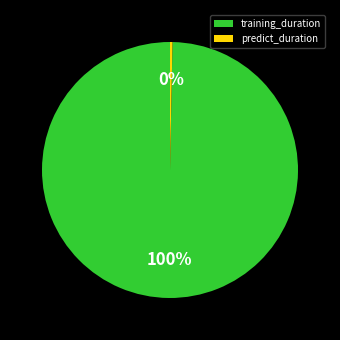

The predict_duration slice represents 0% of the pie. True or false?

True